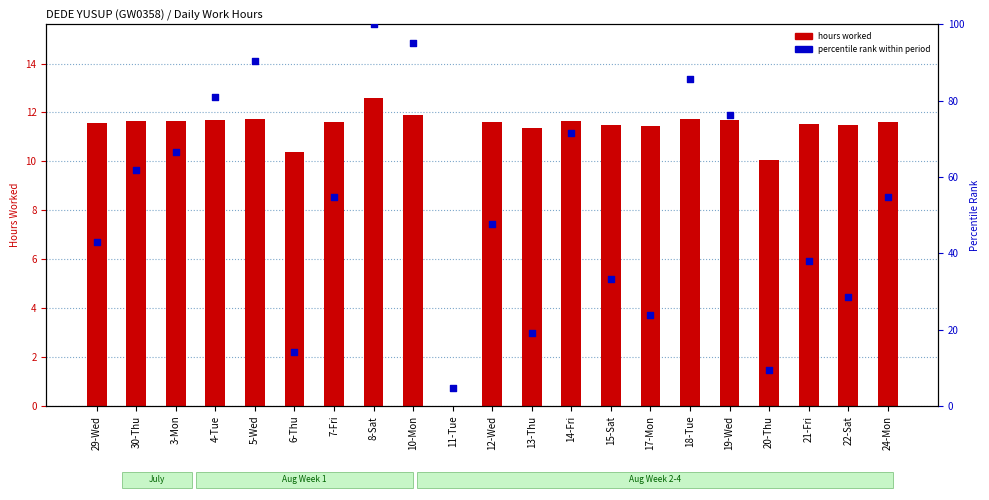

Is the value of hours worked at 12-Wed greater than the value of percentile rank within period at 22-Sat?

No